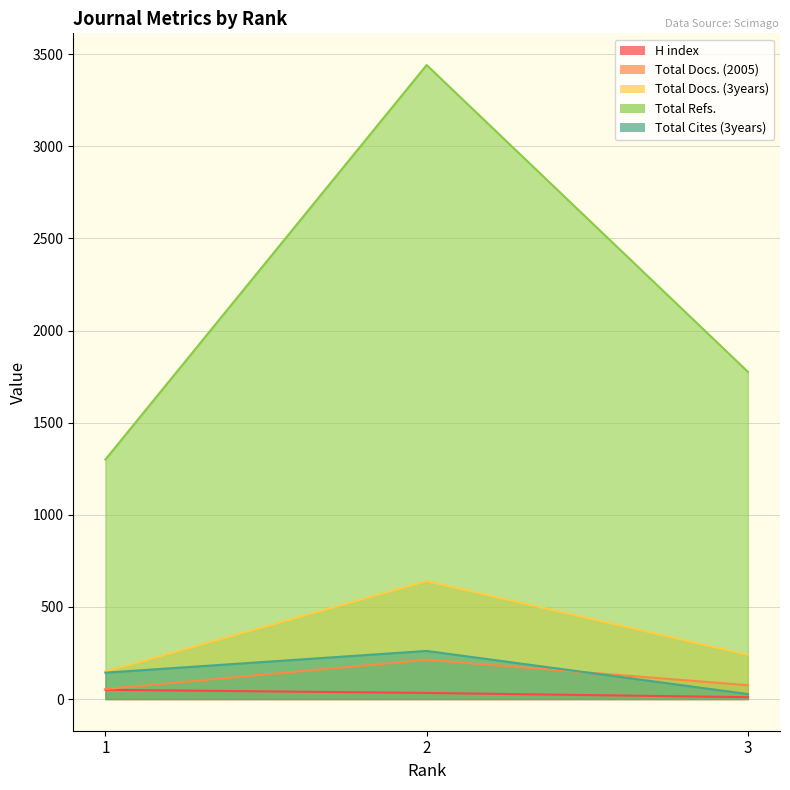

What is the spread (max minus min) of values at 2?

3408